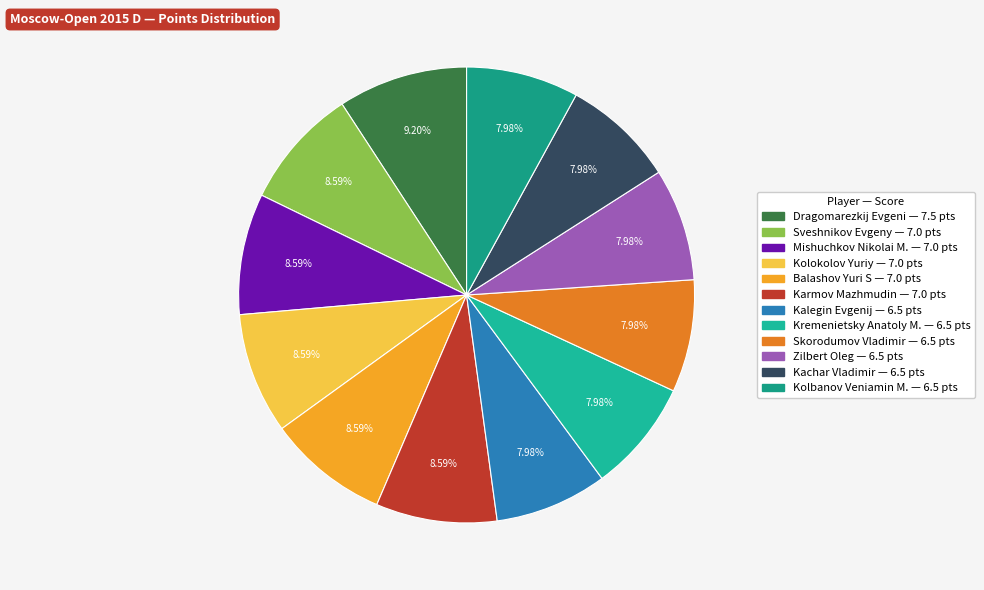

True or false: Balashov Yuri S accounts for 9% of the total.

True